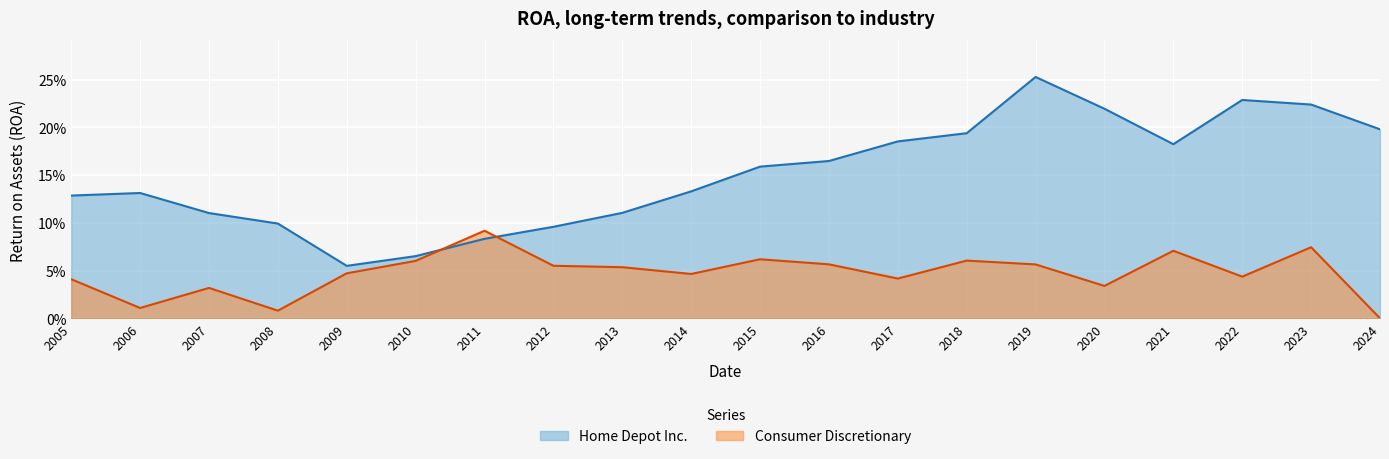

Where do Home Depot Inc. and Consumer Discretionary first cross each other?

2010 and 2011